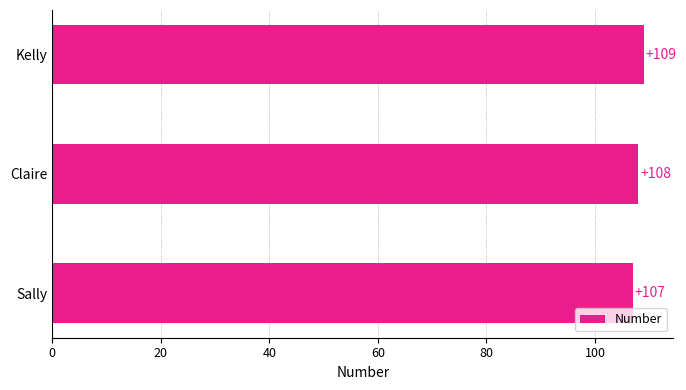

Rank the categories by value from highest to lowest.

Kelly, Claire, Sally